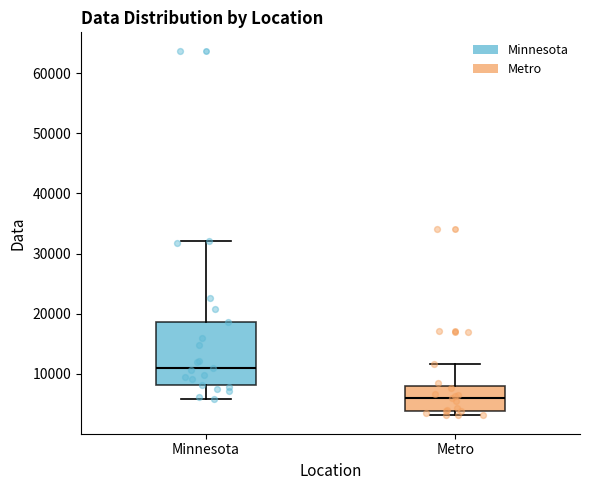

Where is the upper edge of the box for Metro on the y-axis? The values are not printed on the chart, so give them approximately, as read against the axis.

8000